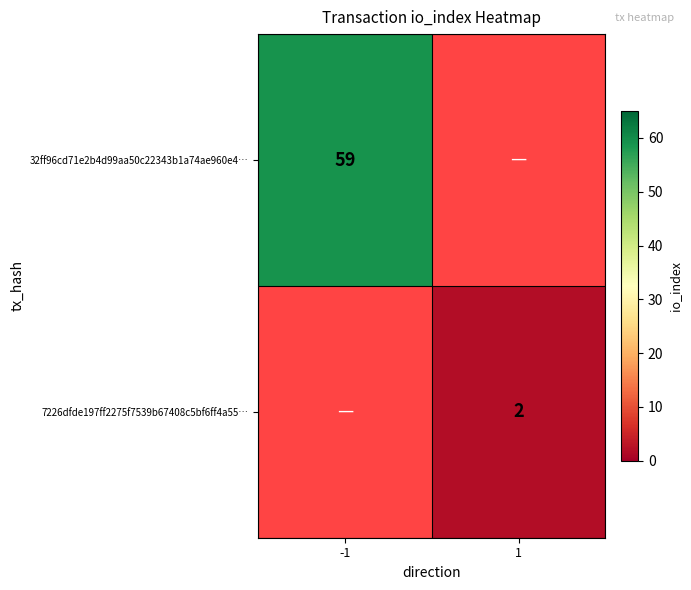

Is it true that 32ff96cd71e2b4d99aa50c22343b1a74ae960e4… equals 16.1 at -1?

False